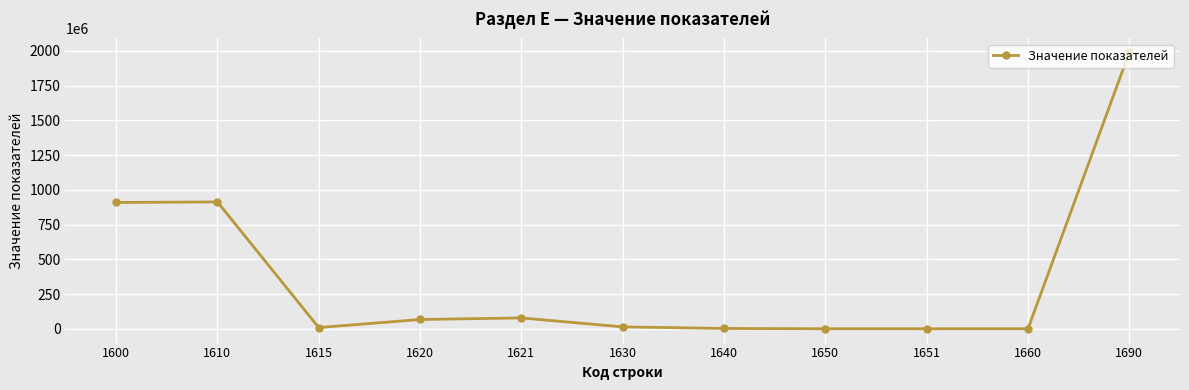

At which category does the data reach its first local valley?

1615